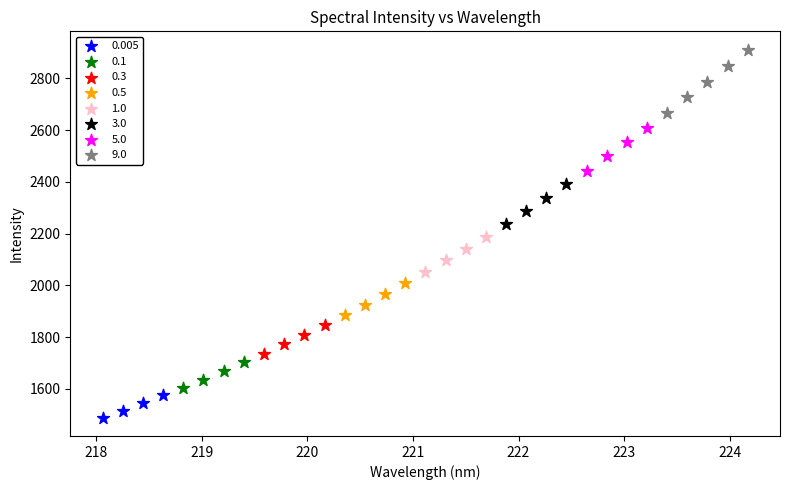

Which series reaches the minimum Y coordinate?

0.005